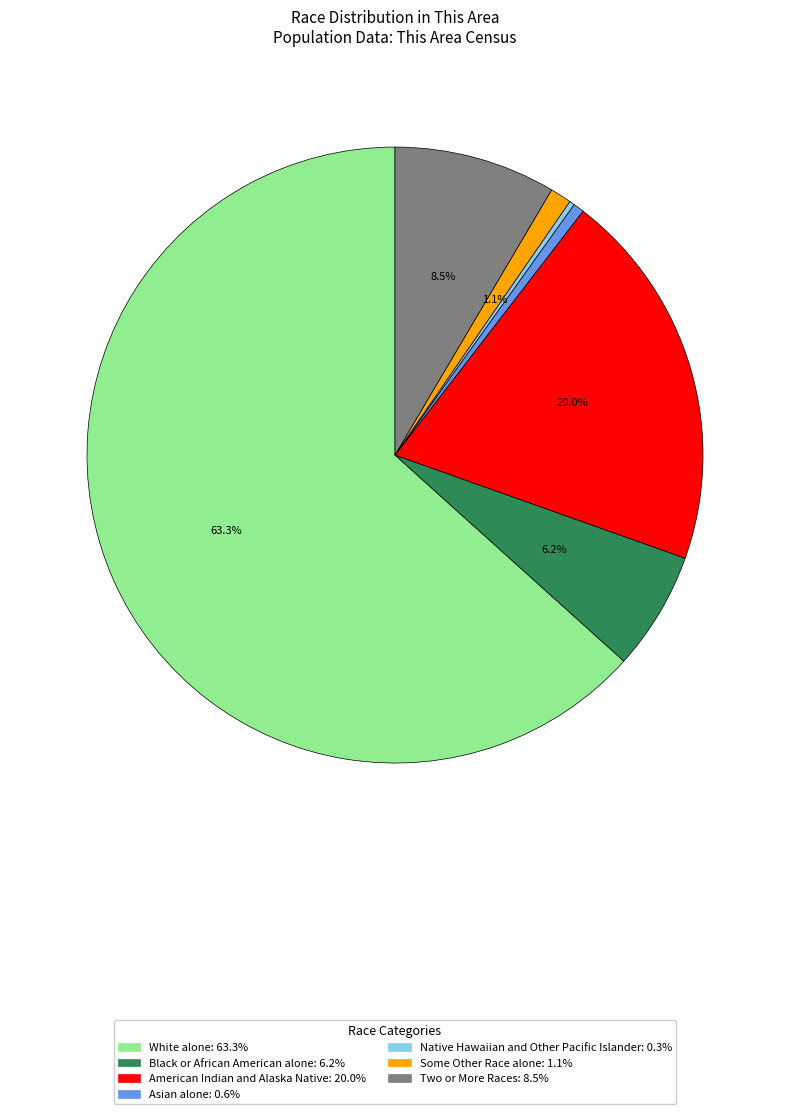

Is the sum of Two or More Races and American Indian and Alaska Native greater than half?

No